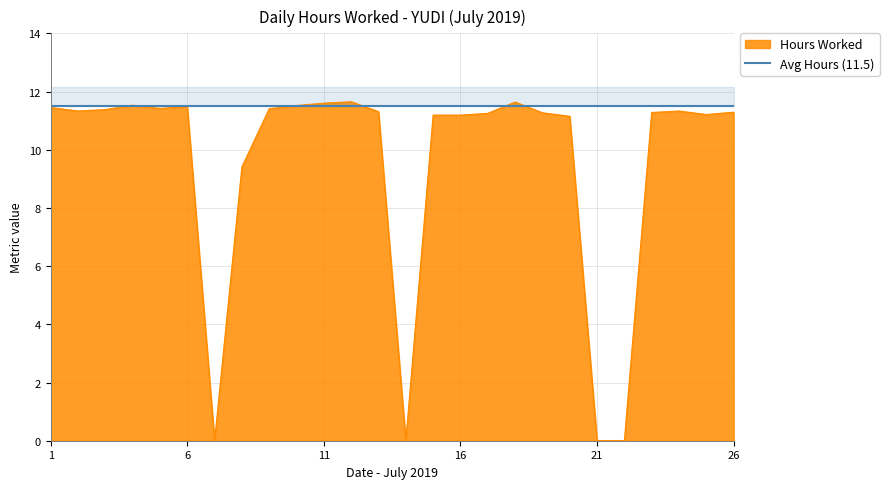

Reading left to right, what are all the values shown in this chart?

11.4	11.3	11.4	11.5	11.4	11.5	0.0	9.4	11.4	11.5	11.6	11.7	11.3	0.0	11.2	11.2	11.2	11.6	11.3	11.2	0.0	0.0	11.3	11.3	11.2	11.3